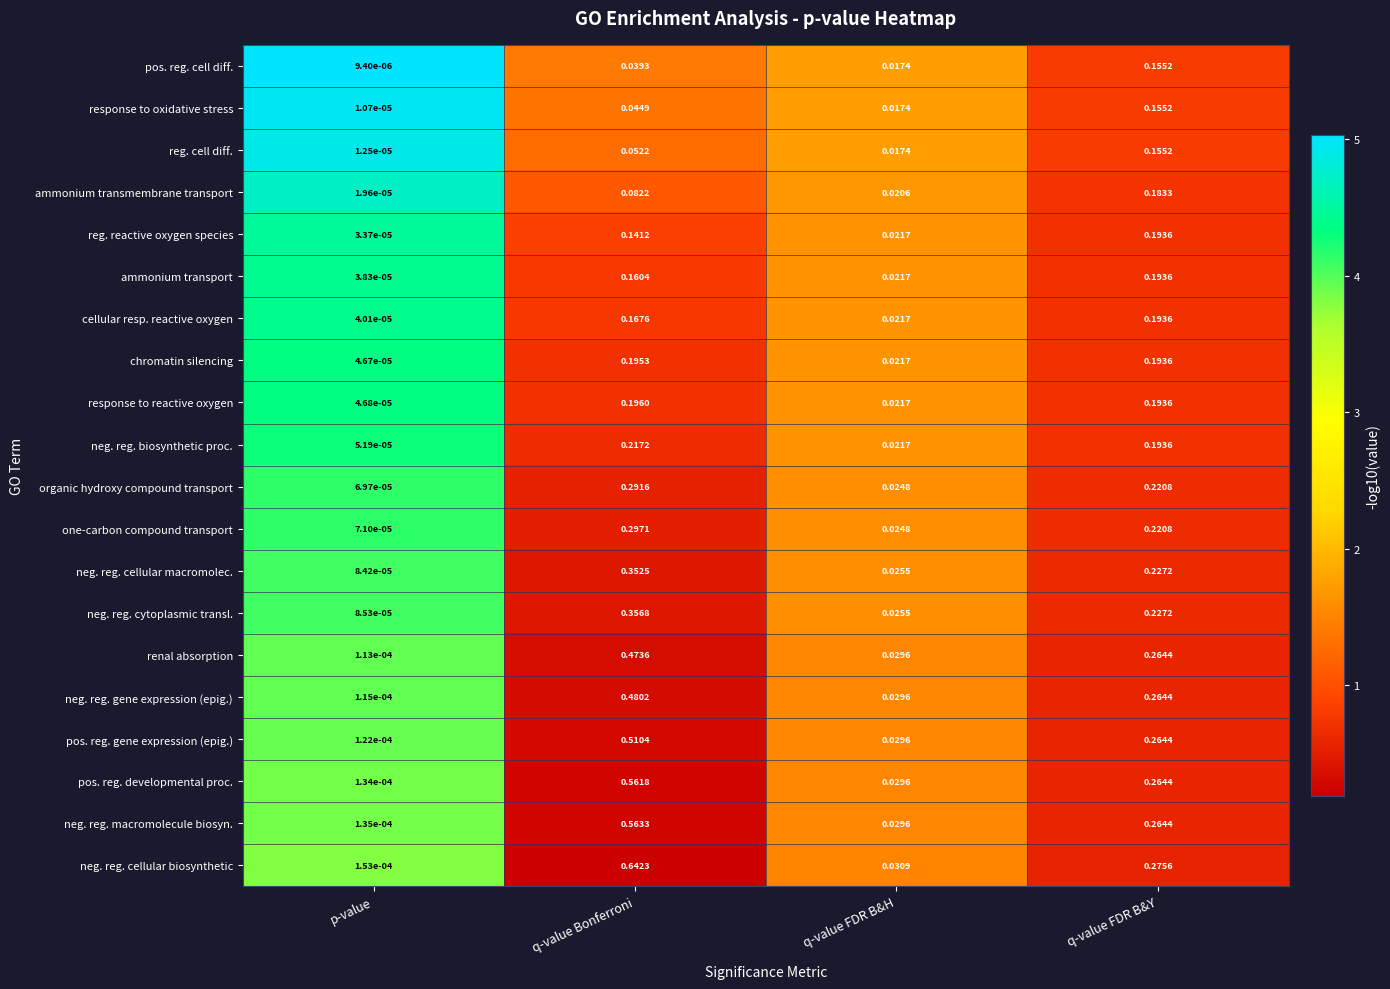

Between q-value Bonferroni and q-value FDR B&H, which series saw the biggest shift?

neg. reg. cellular biosynthetic